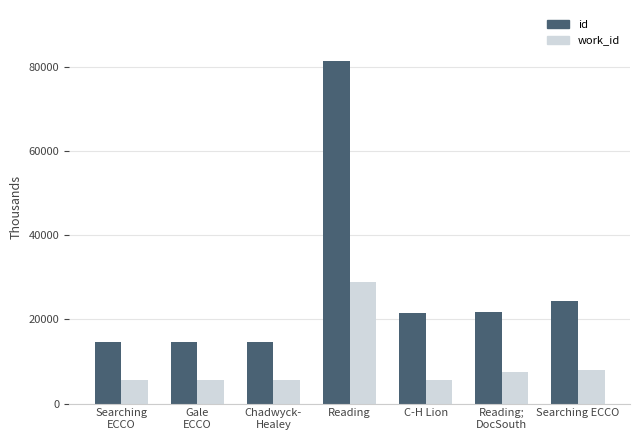

What is the label of the 7th bar from the right?

Searching
ECCO